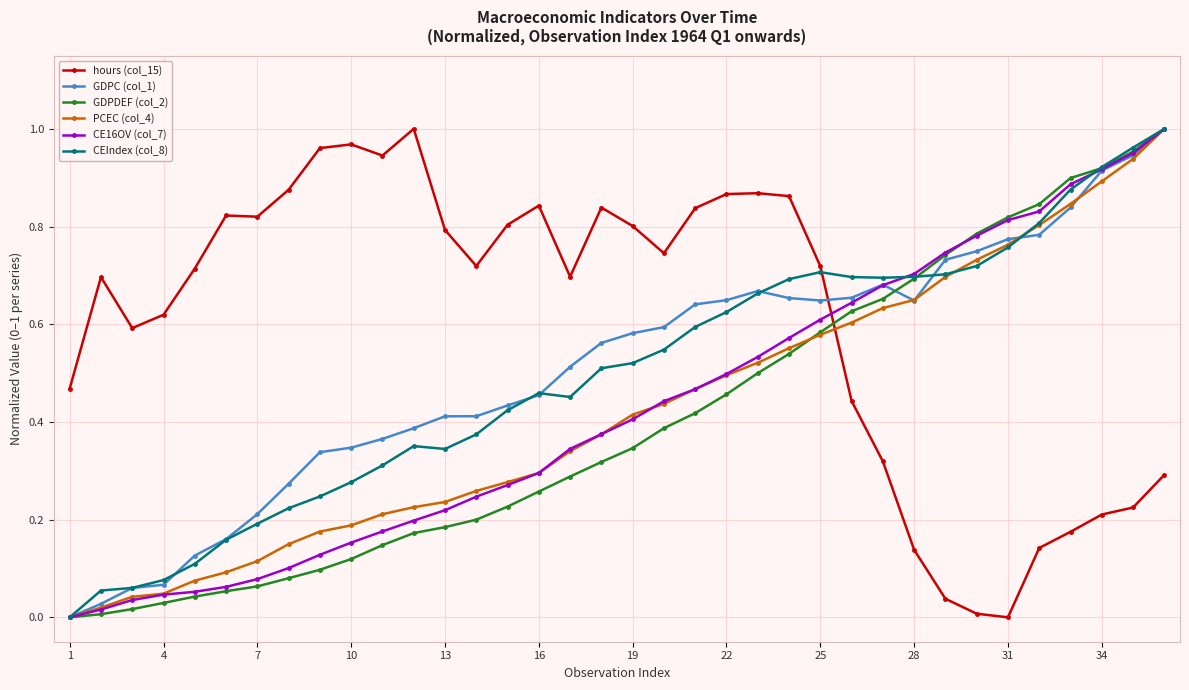

Which series has the largest total across all categories?

hours (col_15)